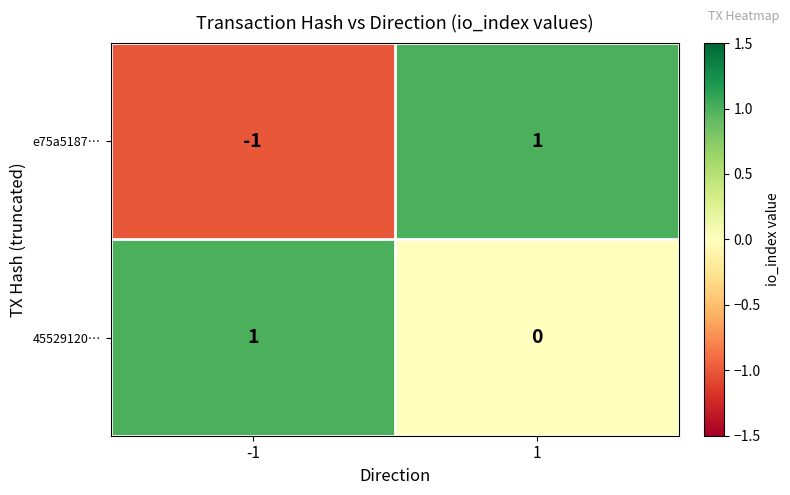

The e75a5187… series shows -1 at -1. True or false?

True